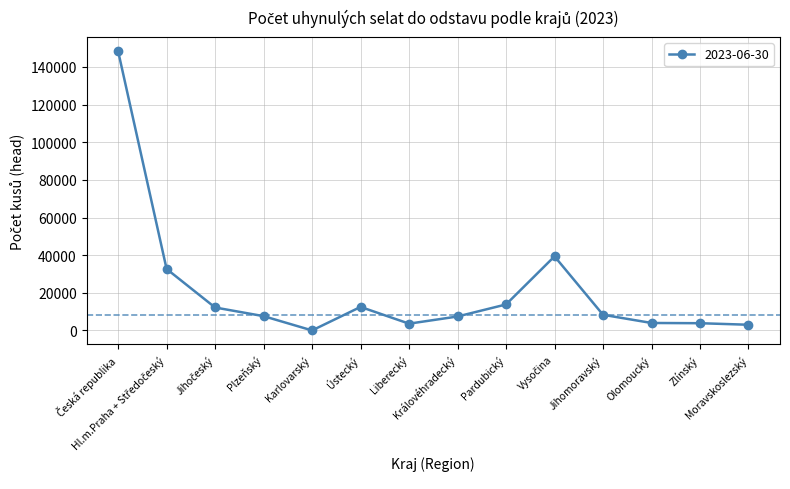

What is the sum of all values?

296728